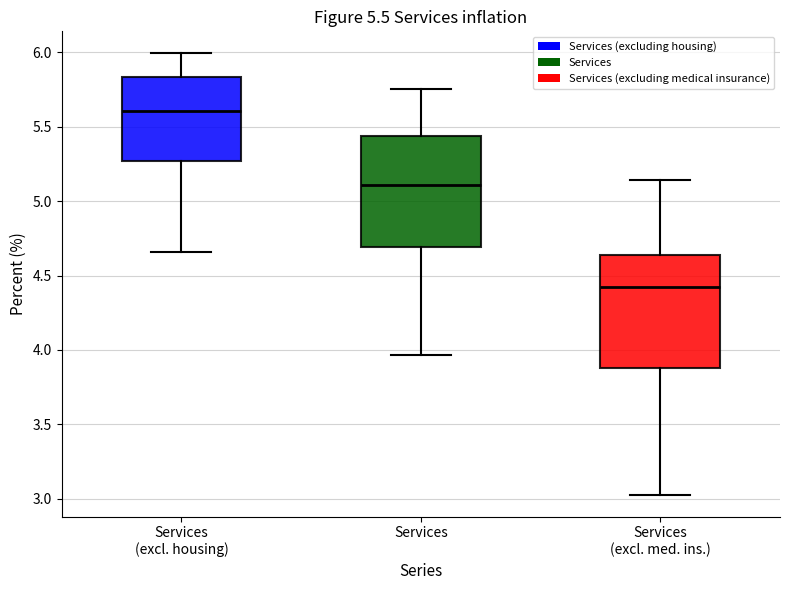

Which box has the lowest median line?

Services (excl. med. ins.)